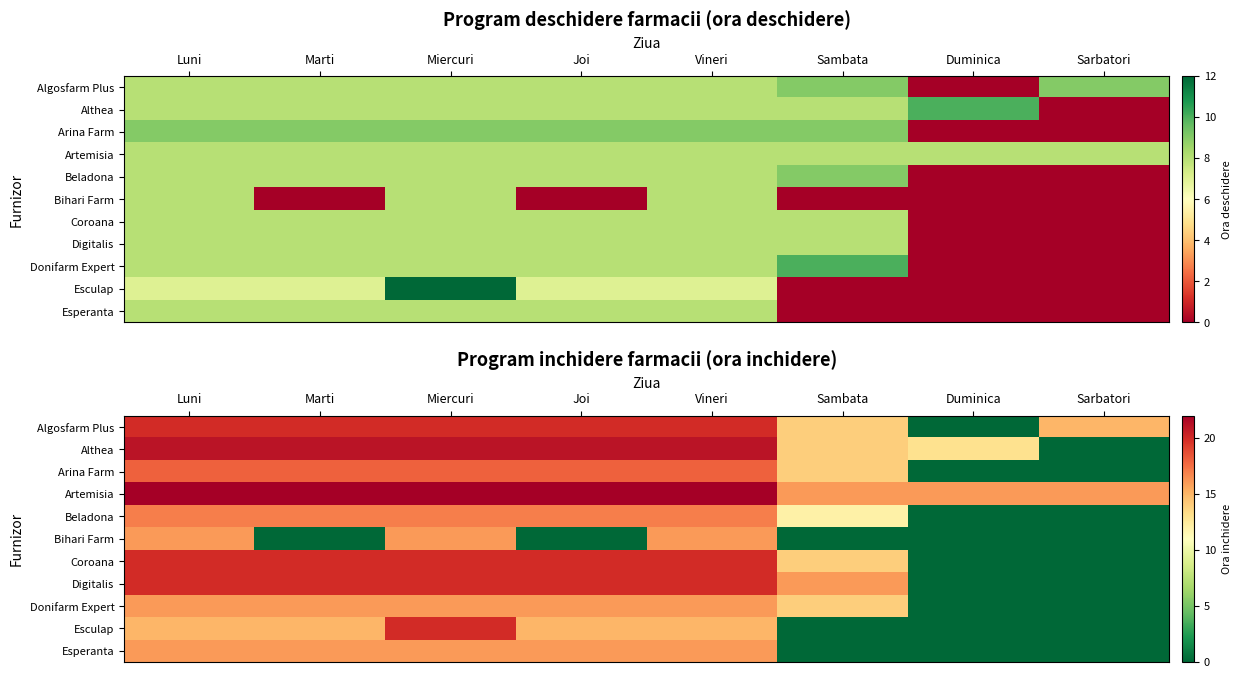

What is the difference between the highest and lowest values at Sambata?

16